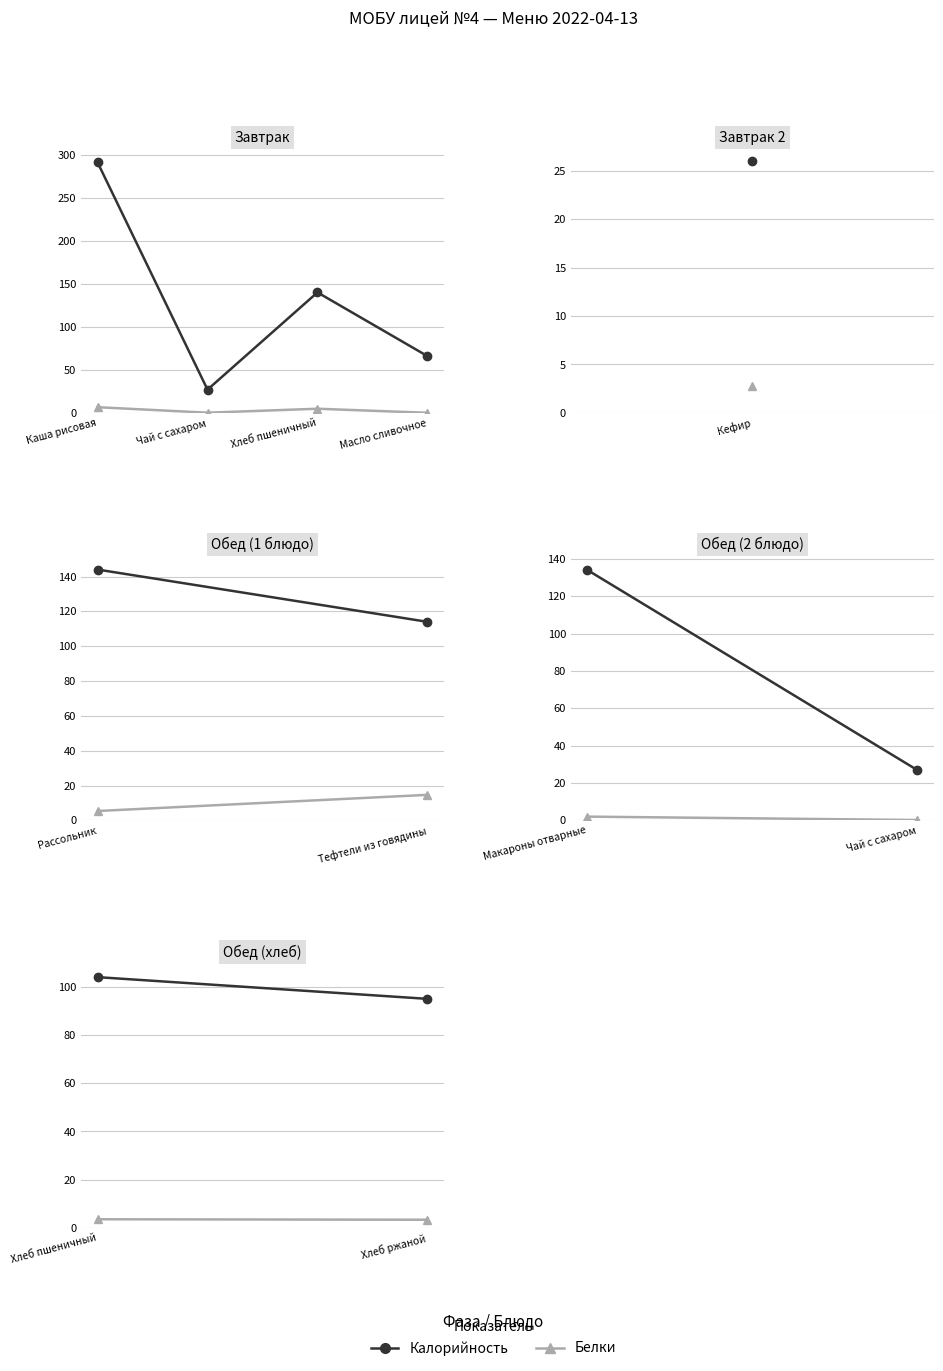

What is the minimum value for Калорийность?

27.0